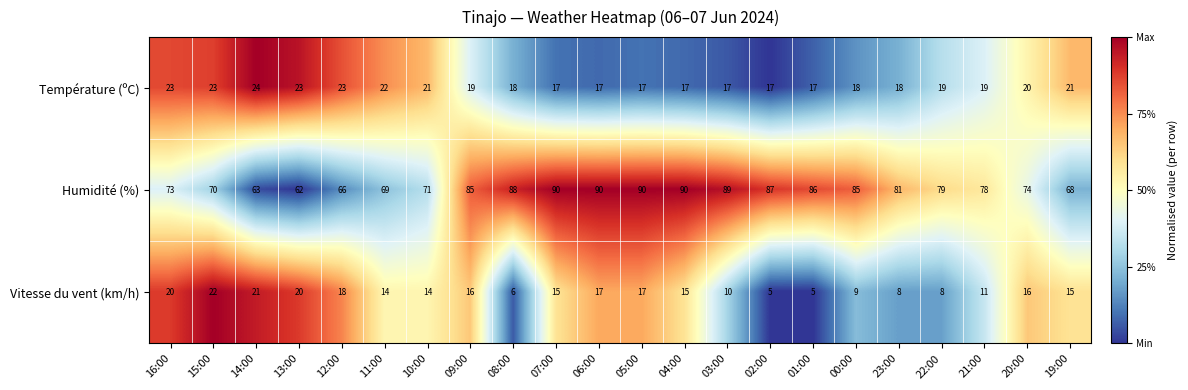

What is the total value across all series at 23:00?

107